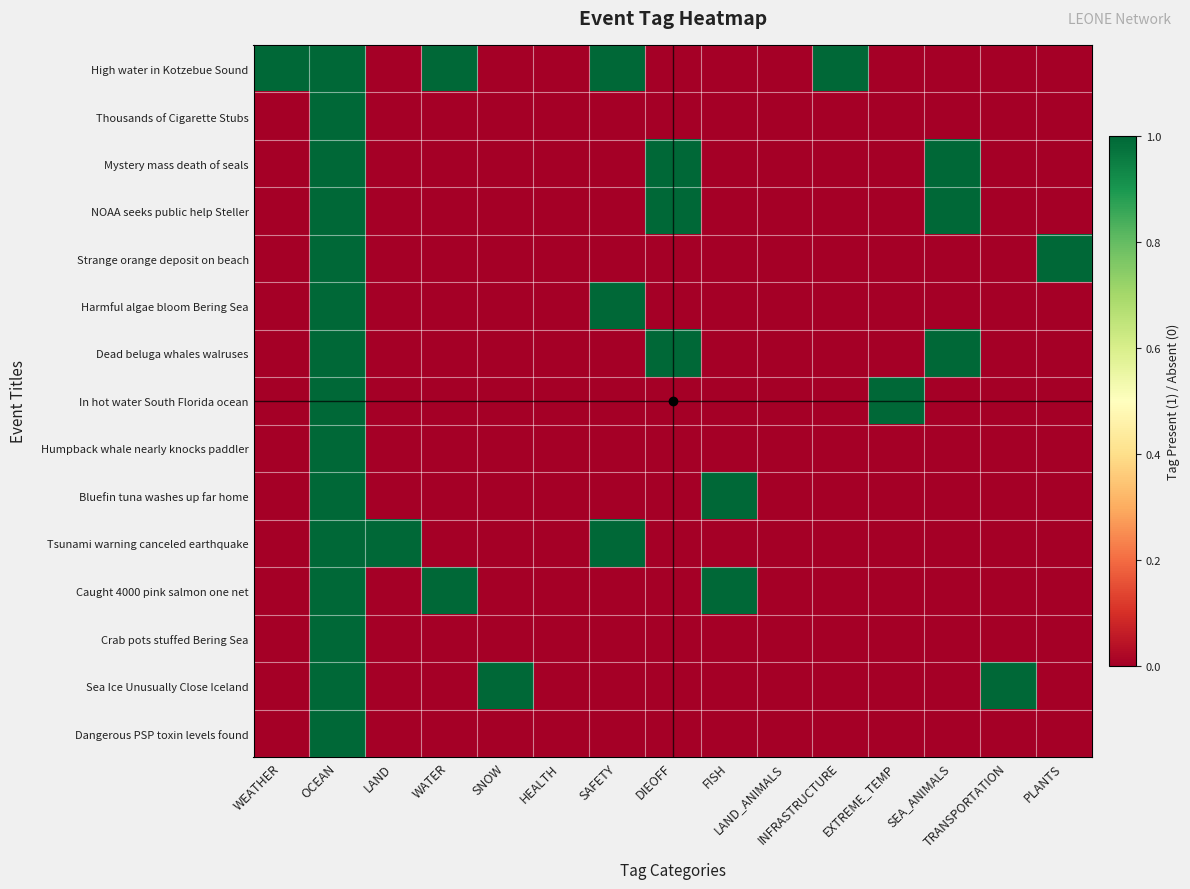

Rank the series by their maximum value, from highest to lowest.

High water in Kotzebue Sound, Thousands of Cigarette Stubs, Mystery mass death of seals, NOAA seeks public help Steller, Strange orange deposit on beach, Harmful algae bloom Bering Sea, Dead beluga whales walruses, In hot water South Florida ocean, Humpback whale nearly knocks paddler, Bluefin tuna washes up far home, Tsunami warning canceled earthquake, Caught 4000 pink salmon one net, Crab pots stuffed Bering Sea, Sea Ice Unusually Close Iceland, Dangerous PSP toxin levels found